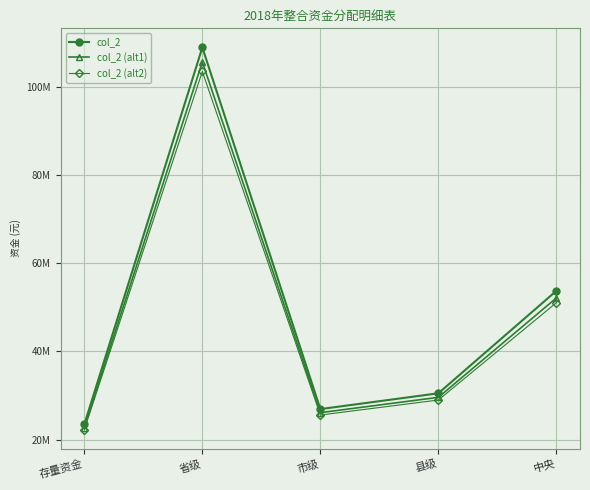

Reading right to left, extract all data points from this chart.

col_2: 中央=53730000.0	县级=30500000.0	市级=26919000.0	省级=108911100.0	存量资金=23436833.7
col_2 (alt1): 中央=52118100.0	县级=29585000.0	市级=26111430.0	省级=105643767.0	存量资金=22733728.7
col_2 (alt2): 中央=51043500.0	县级=28975000.0	市级=25573050.0	省级=103465545.0	存量资金=22264992.0